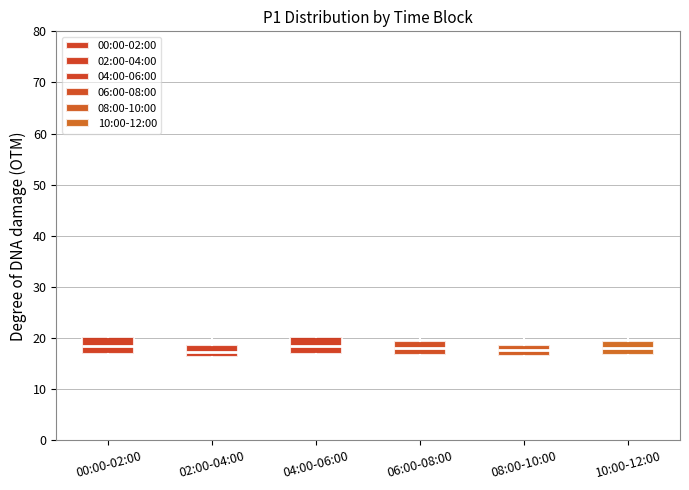

Reading left to right, transcribe this box plot: for each box, give where its median line is, the range the box spans, and where its two whiskers end, as read against the y-axis. The values are not printed on the chart, so give them approximately, as read against the axis.

00:00-02:00: median 18, box 17 to 20, whiskers 14 to 23
02:00-04:00: median 17, box 16 to 19, whiskers 14 to 22
04:00-06:00: median 18, box 17 to 20, whiskers 14 to 23
06:00-08:00: median 18, box 17 to 20, whiskers 14 to 23
08:00-10:00: median 18, box 16 to 19, whiskers 14 to 21
10:00-12:00: median 18, box 17 to 20, whiskers 14 to 23